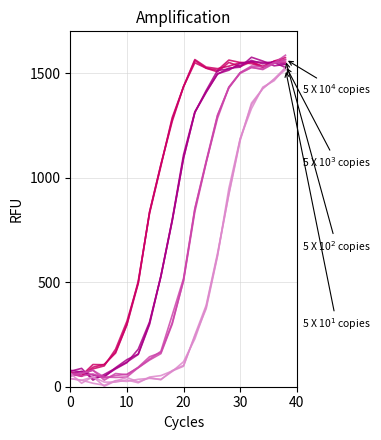

Reading left to right, extract all data points from this chart.

5 X 10$^4$ copies: 70.9	52.5	93.3	106.8	161.1	296.3	493.9	835.5	1061.9	1269.2	1435.9	1549.6	1523.9	1513.9	1562.5	1550.8	1545.6	1528.6	1558.1	1574.3
5 X 10$^3$ copies: 60.7	73.9	42.0	50.9	85.0	115.1	179.5	310.0	528.1	795.4	1092.4	1311.8	1417.1	1512.8	1519.9	1536.8	1560.8	1544.7	1553.8	1542.9
5 X 10$^2$ copies: 49.9	64.5	79.1	31.4	63.2	57.2	93.5	143.4	163.1	305.3	506.2	836.9	1071.4	1296.8	1433.1	1502.5	1534.1	1530.6	1548.2	1585.8
5 X 10$^1$ copies: 64.6	16.6	48.0	2.3	27.5	44.1	23.0	42.8	33.3	77.3	102.1	241.9	373.2	624.5	948.0	1186.2	1330.5	1433.1	1463.8	1526.6